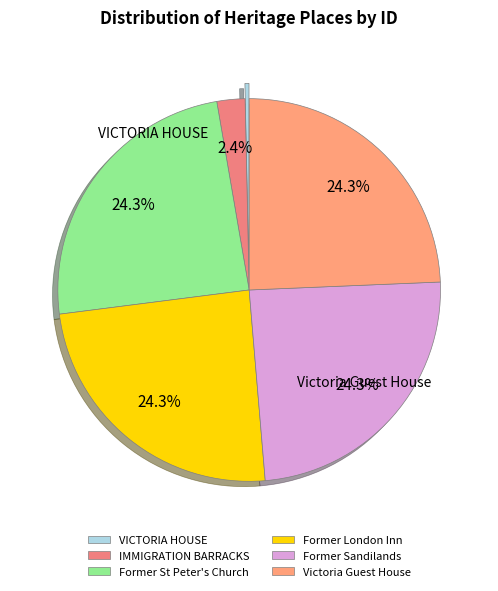

Which category has the biggest portion of the pie?

Victoria Guest House